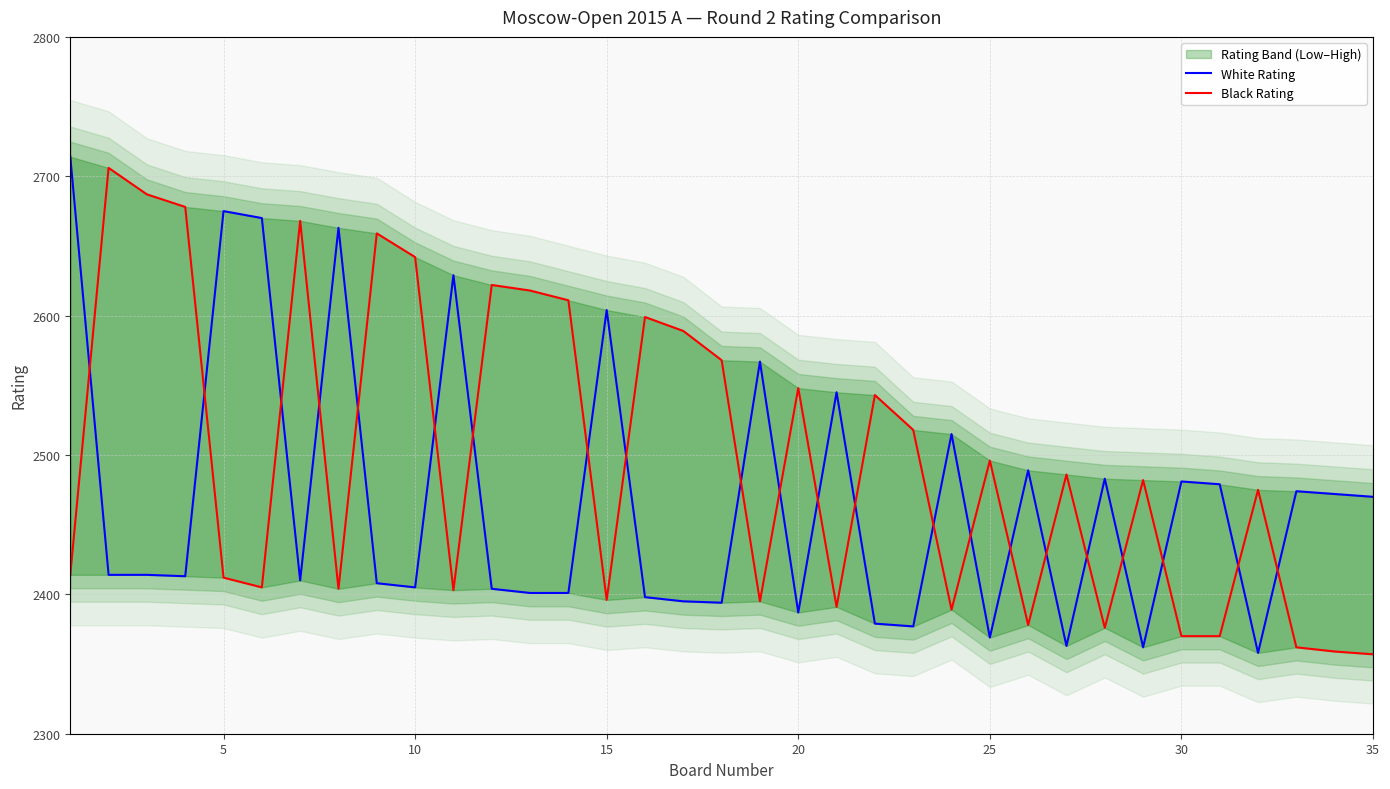

At how many categories does at least one series exceed 2365?

35